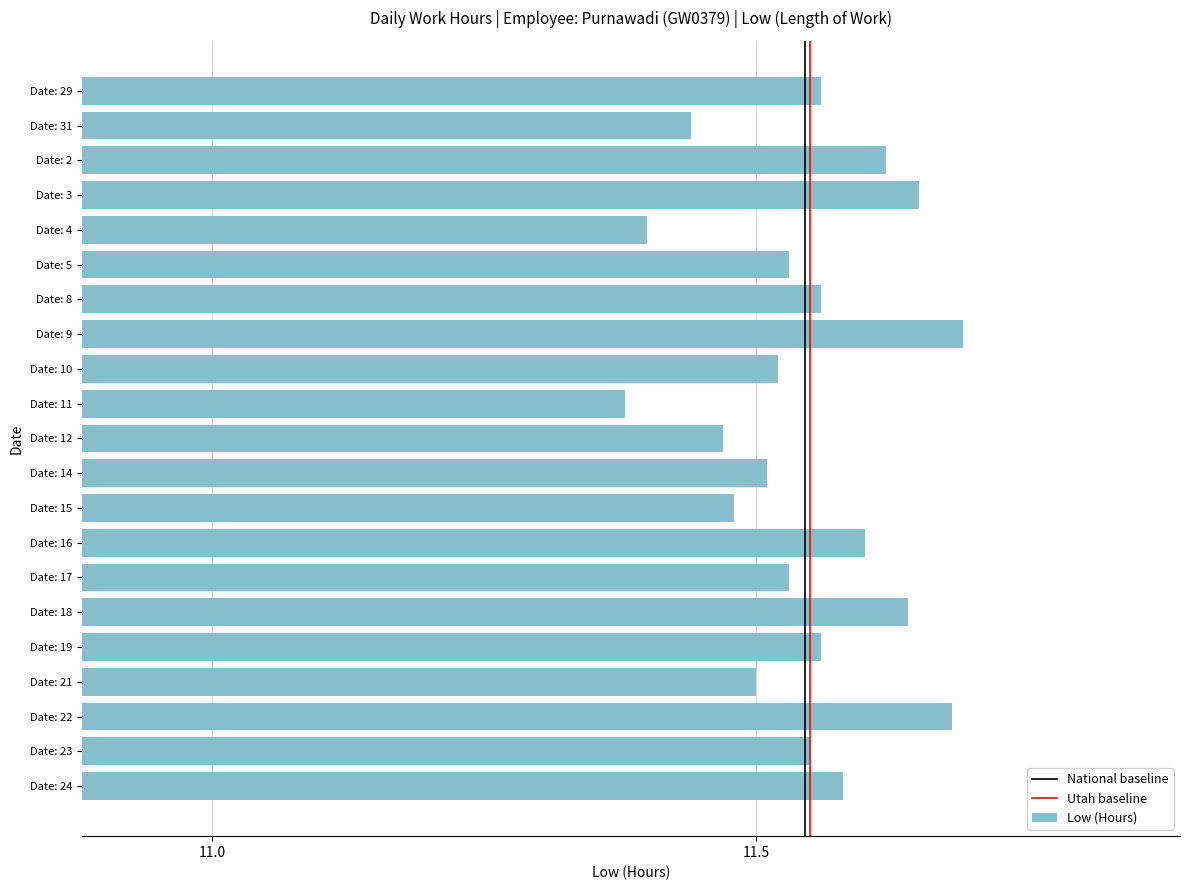

Does the chart contain stacked bars?

No